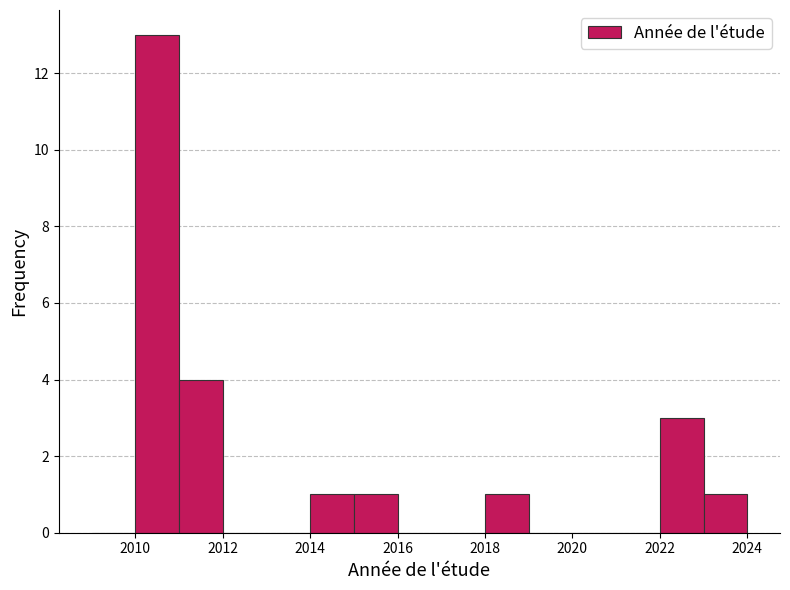

How tall is the bar that spans 2014 to 2015 on the x-axis? The values are not printed on the chart, so give them approximately, as read against the axis.

1